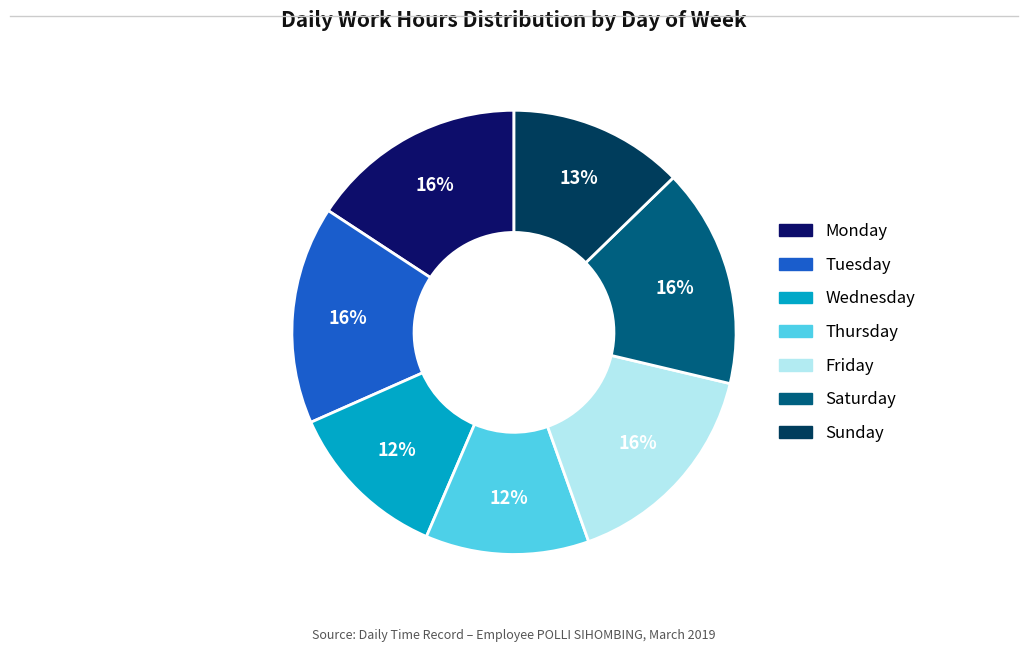

To the nearest percent, what is the average slice percentage?

14%